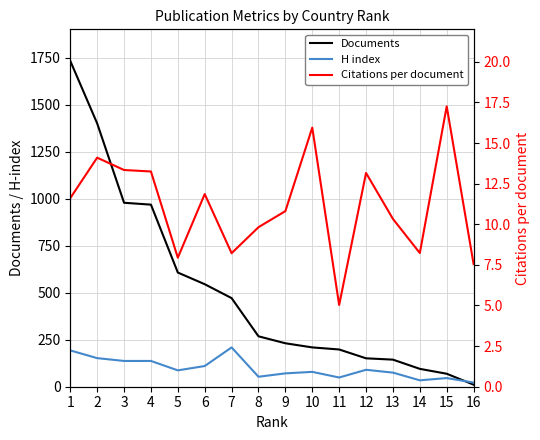

True or false: Citations per document and Documents intersect in this chart.

False